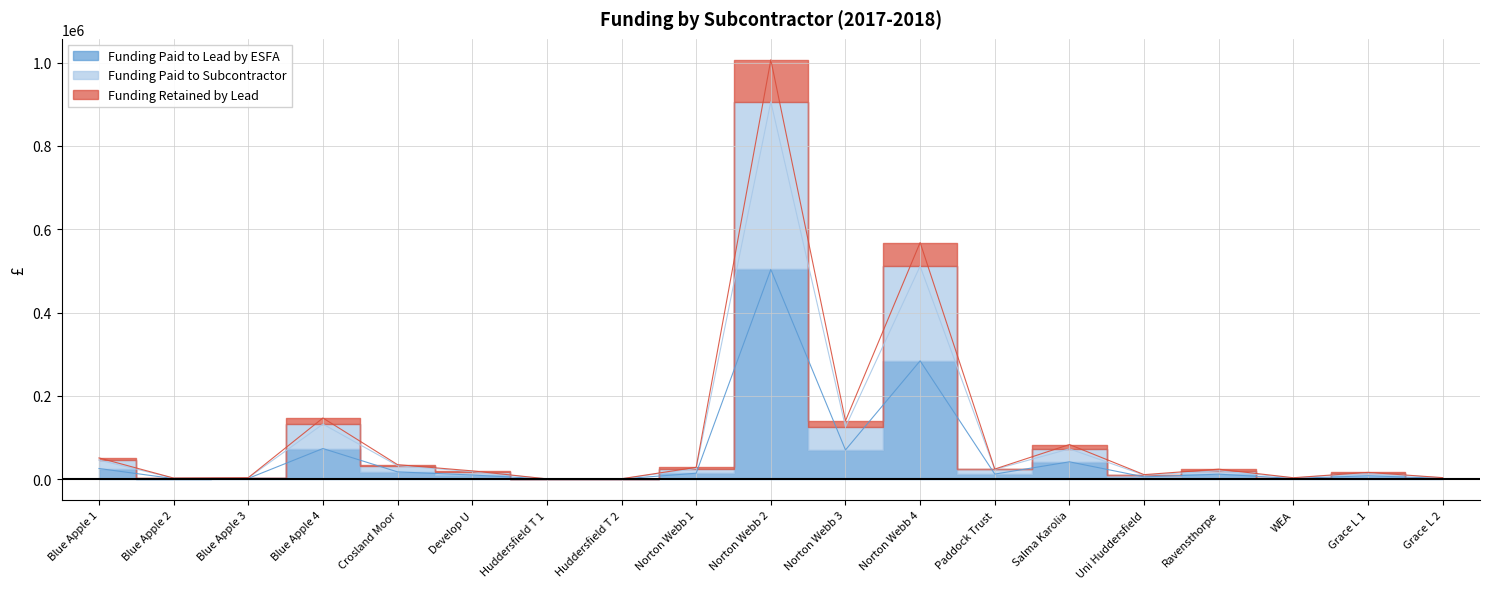

Read the Funding Paid to Subcontractor value at WEA.

2875.0